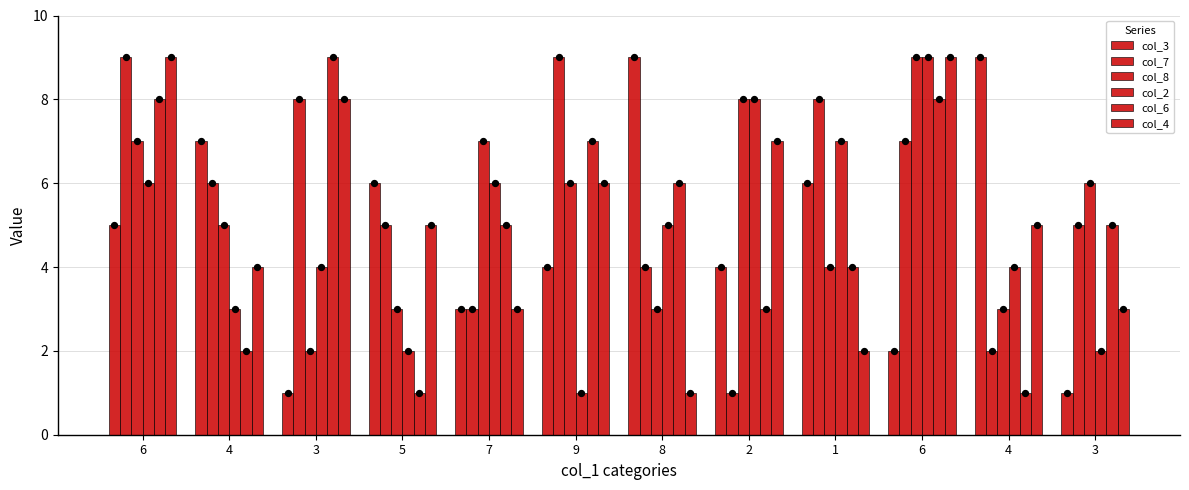

Which series has the largest total across all categories?

col_7